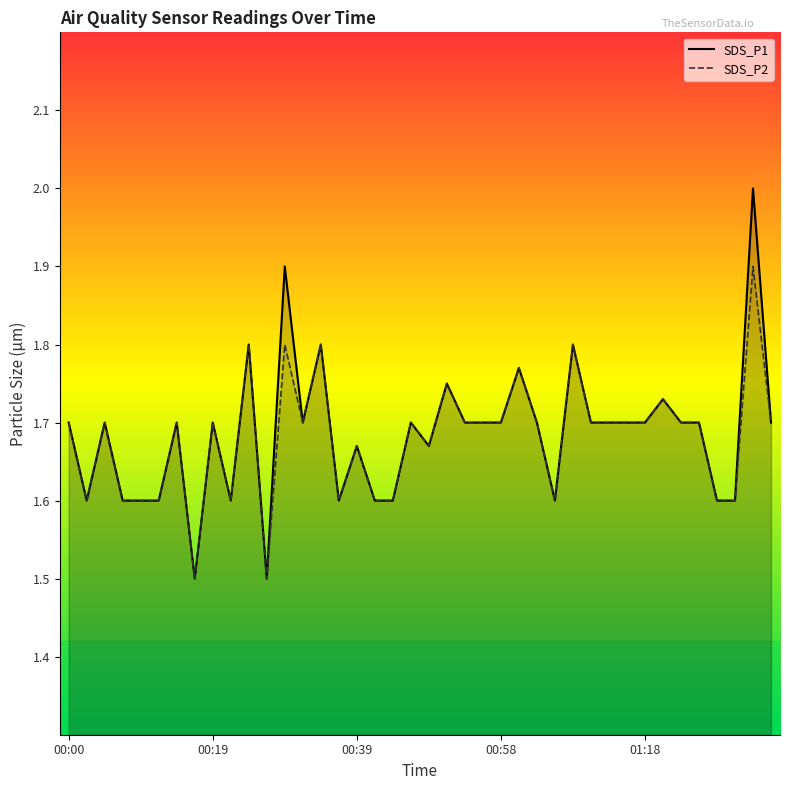

The value of SDS_P2 at 01:05 is 1.6. True or false?

True